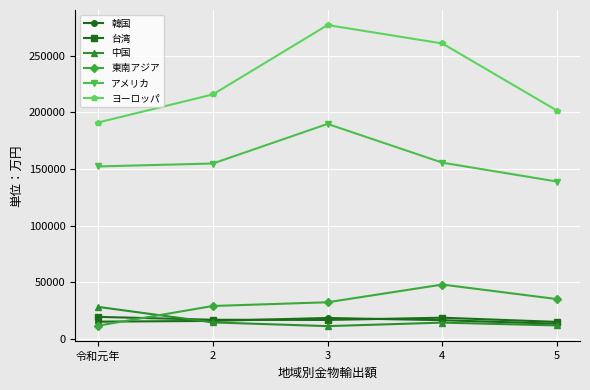

What is the smallest value displayed?

11212